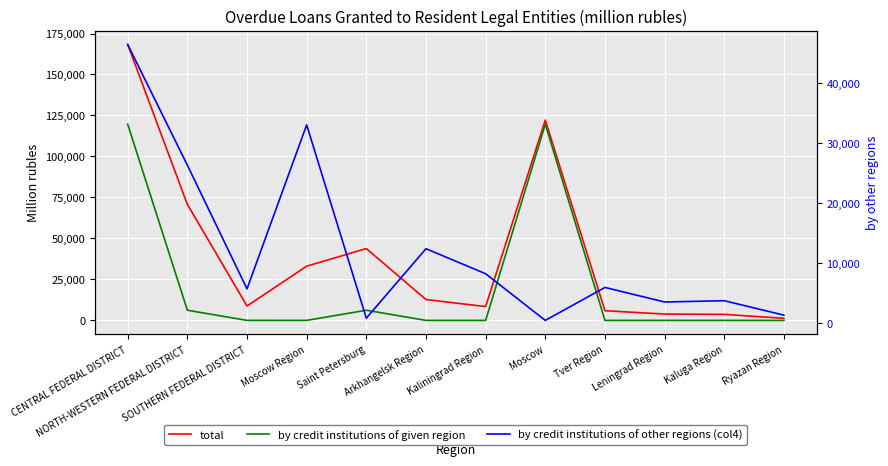

List the series in order of their overall mean, highest first.

total, by credit institutions of given region, by credit institutions of other regions (col4)